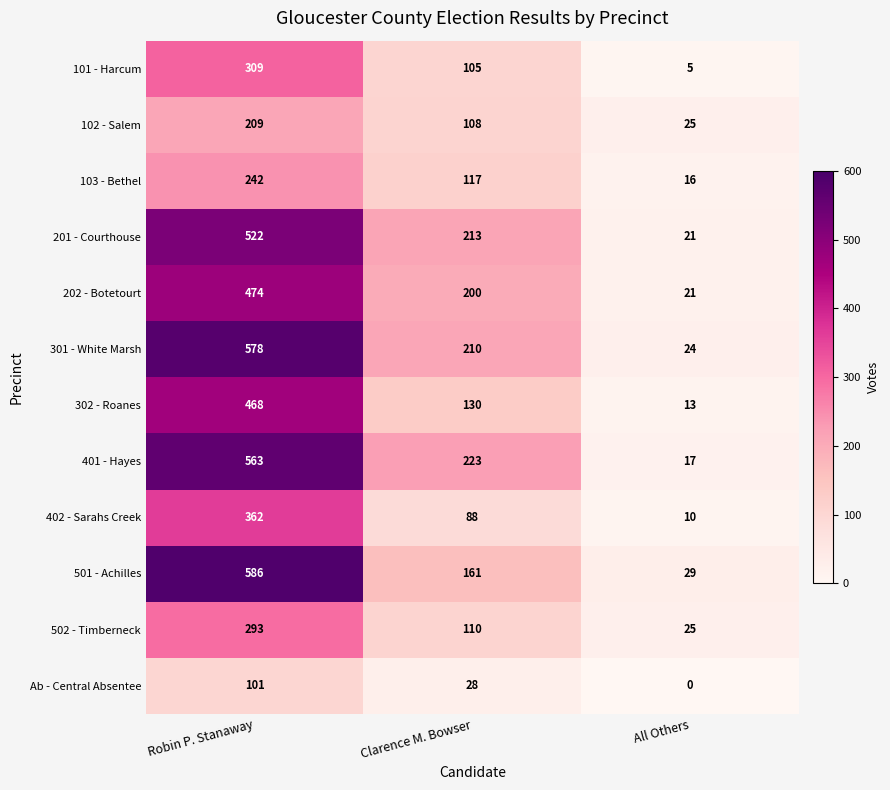

Where is 301 - White Marsh nearest to the value 301?

Clarence M. Bowser